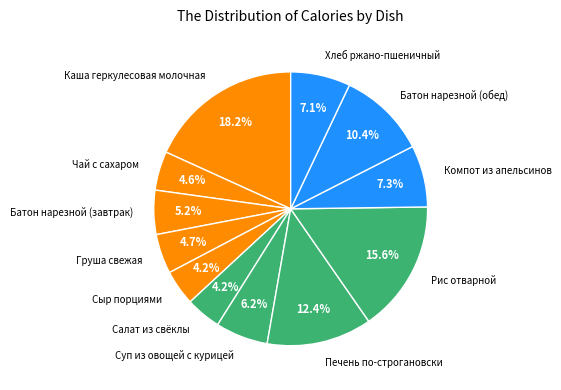

Combined, do Суп из овощей с курицей and Чай с сахаром account for over 50%?

No